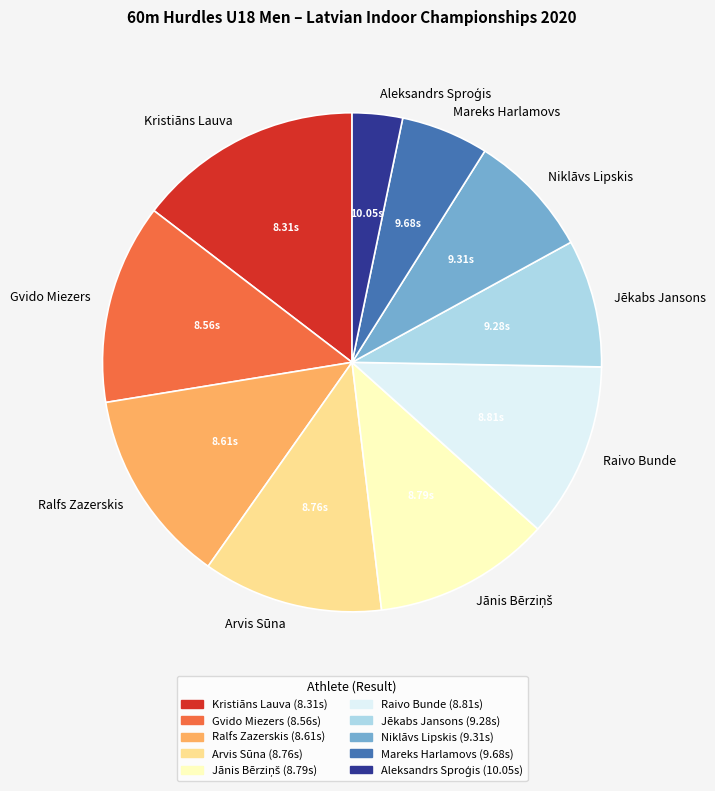

Is the sum of Mareks Harlamovs and Arvis Sūna greater than half?

No